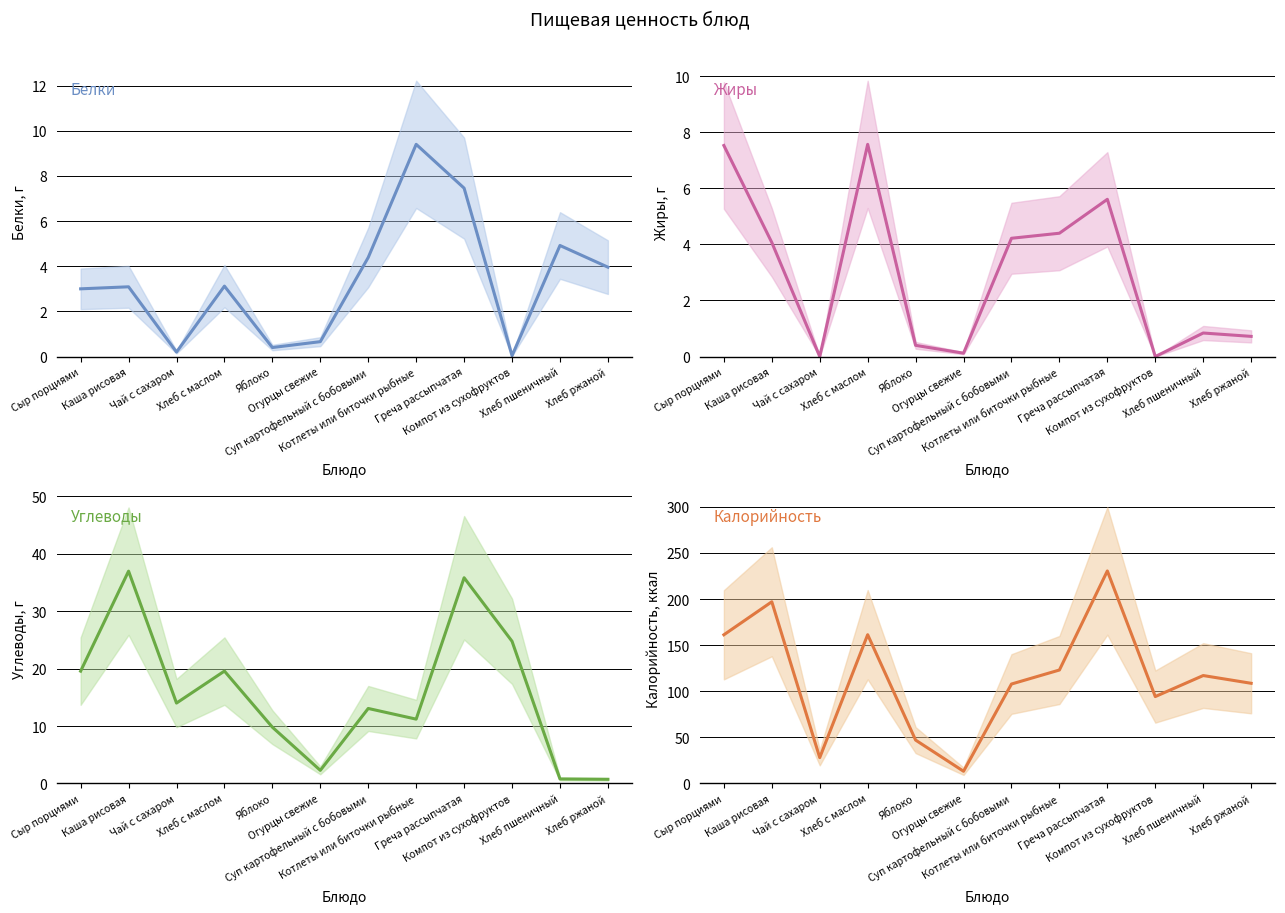

Where is the first local minimum for Калорийность?

Чай с сахаром